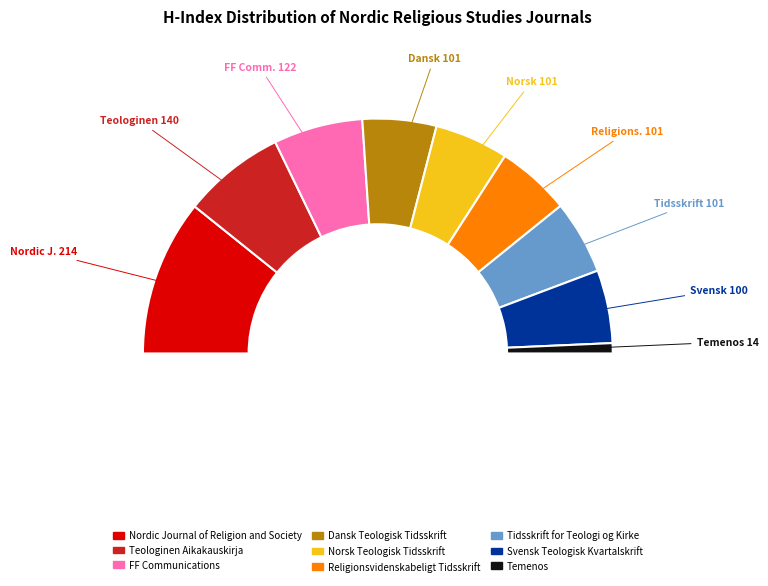

How many slices are in this pie chart?

9